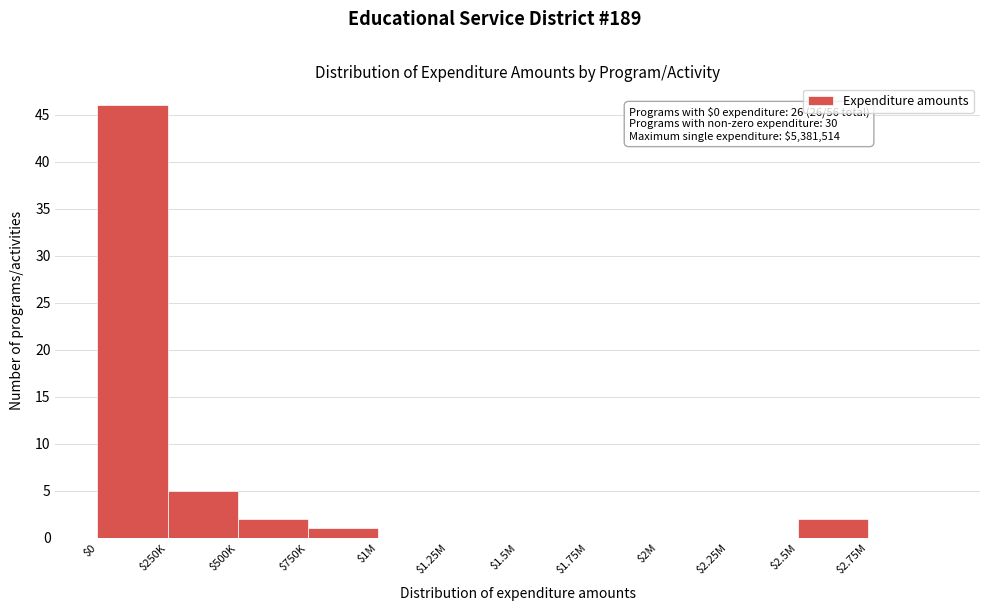

True or false: the data shows 46 at $0.

True